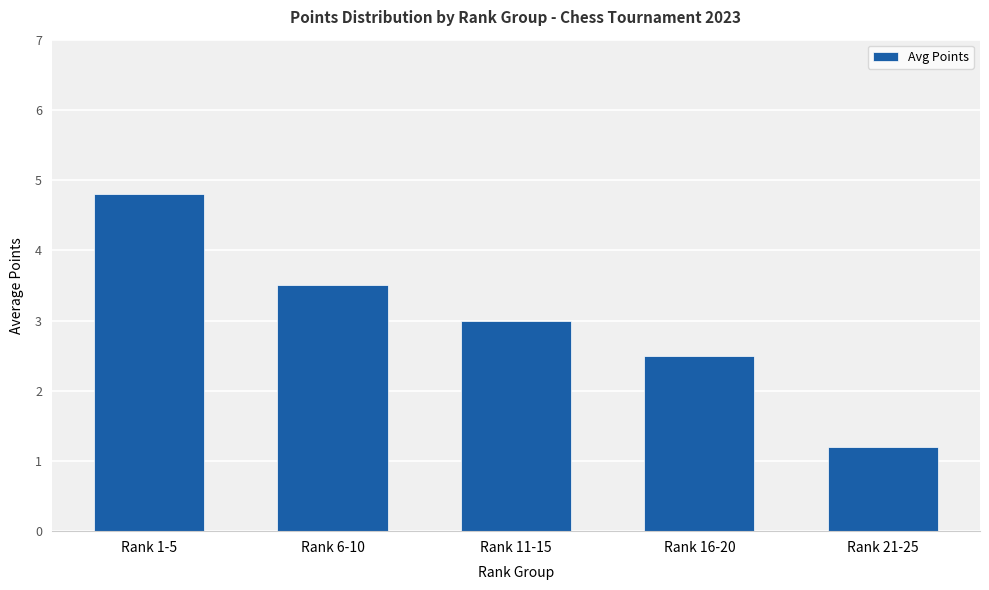

List the labels in order of value, smallest first.

Rank 21-25, Rank 16-20, Rank 11-15, Rank 6-10, Rank 1-5